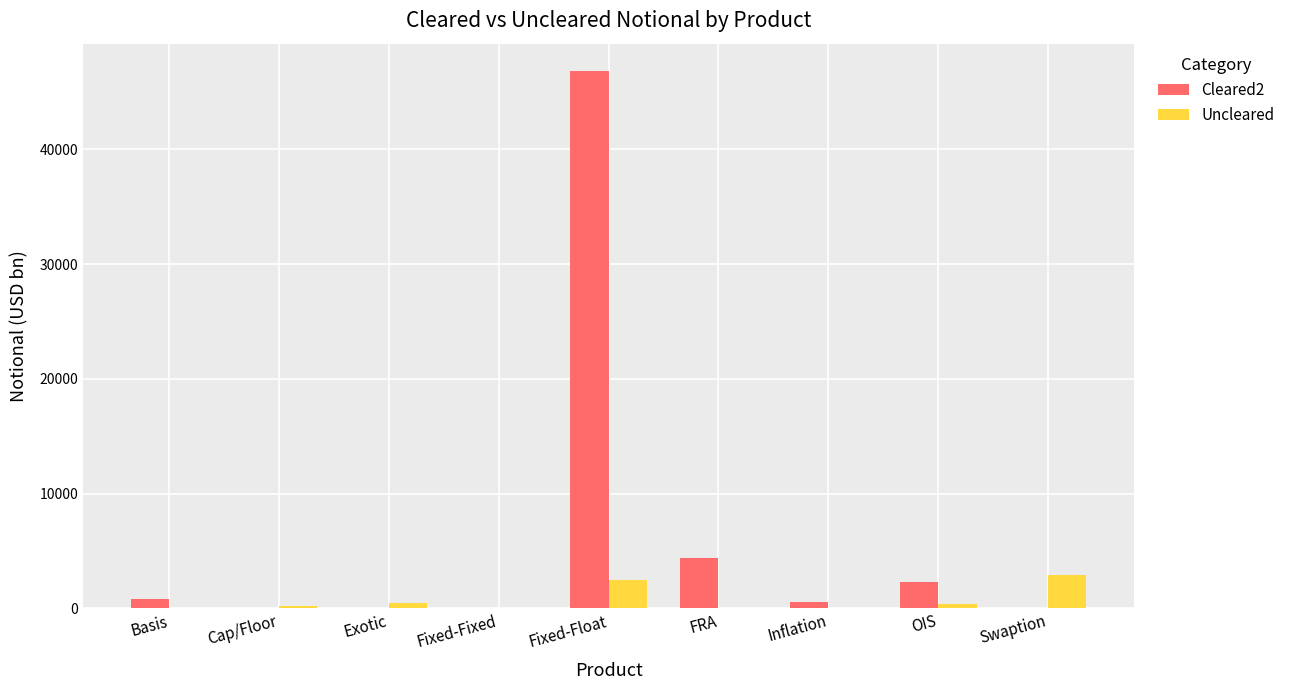

What is the difference between the Cleared2 values at Fixed-Fixed and OIS?

2302